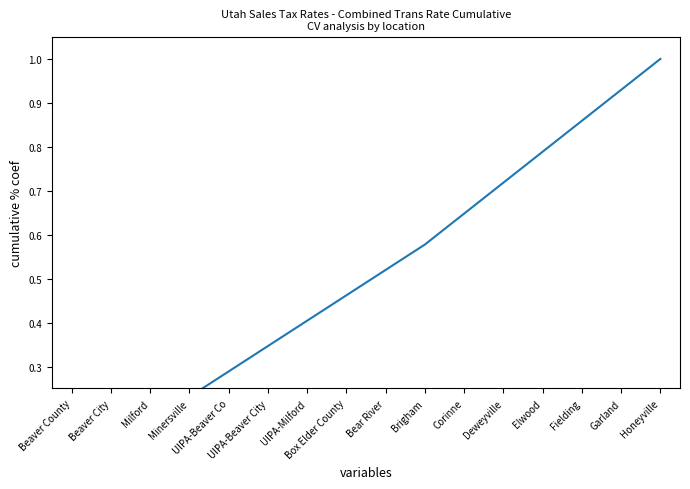

What is the label of the 9th point from the right?

Box Elder County